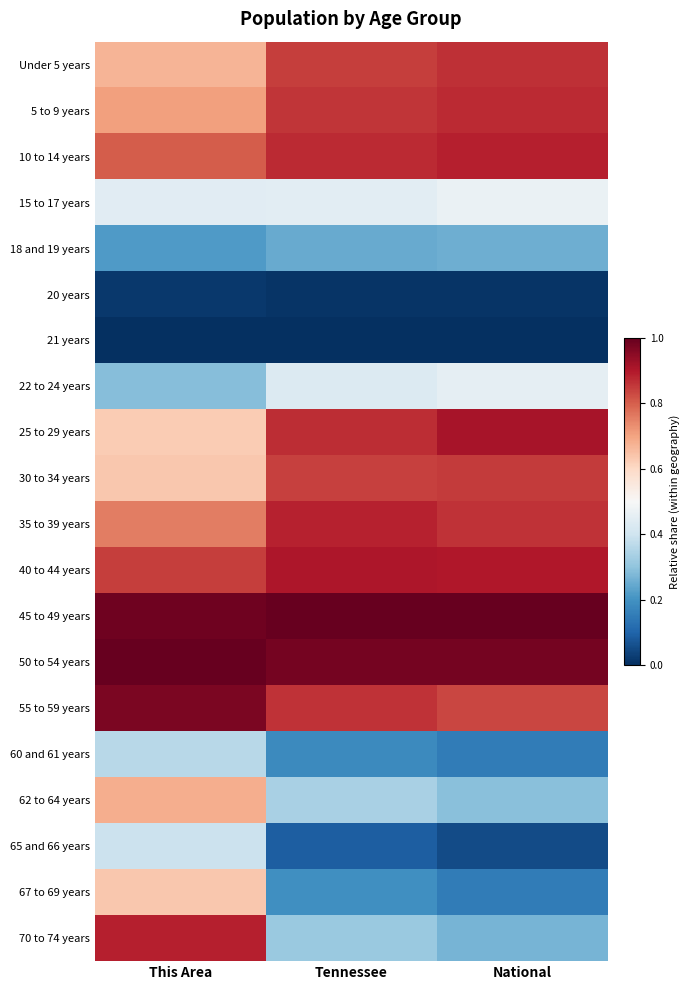

What is the total value across all series at National?

11.1